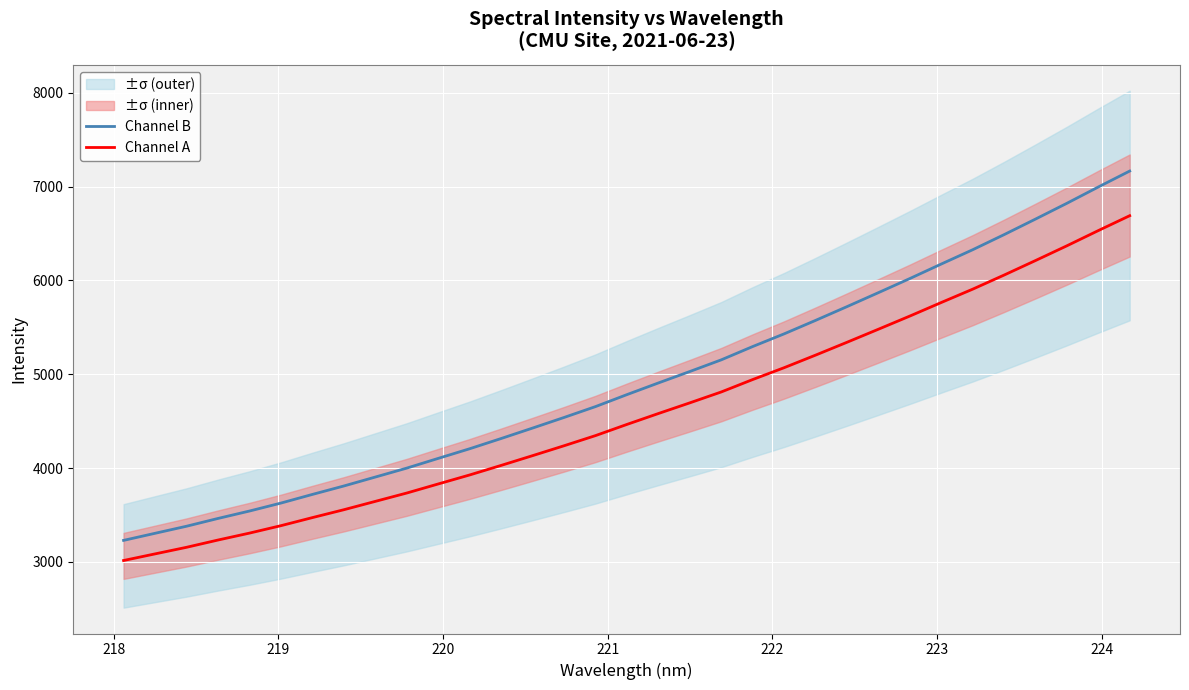

True or false: Channel B and Channel A cross at least once.

False